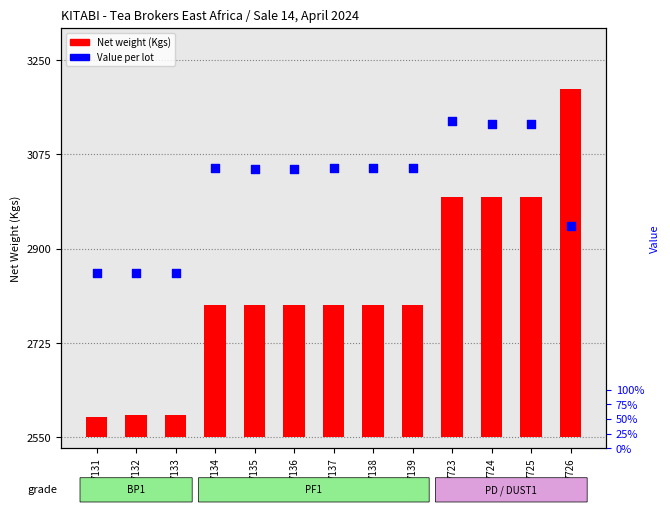

What is the ratio of the value at 7724 to the value at 7137?

1.2